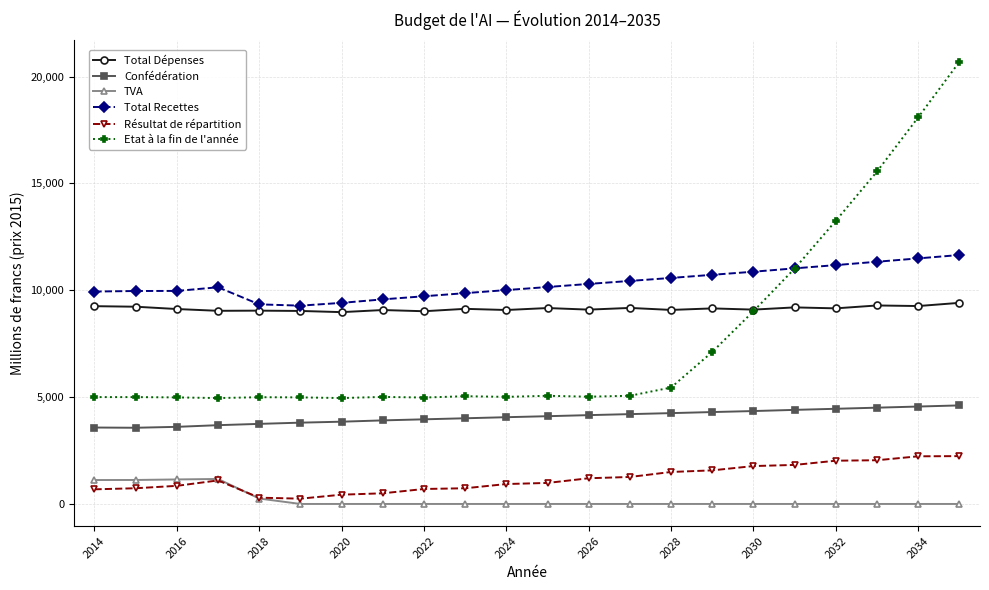

What is the value of the Total Dépenses point at the 16th from the left?

9149.8